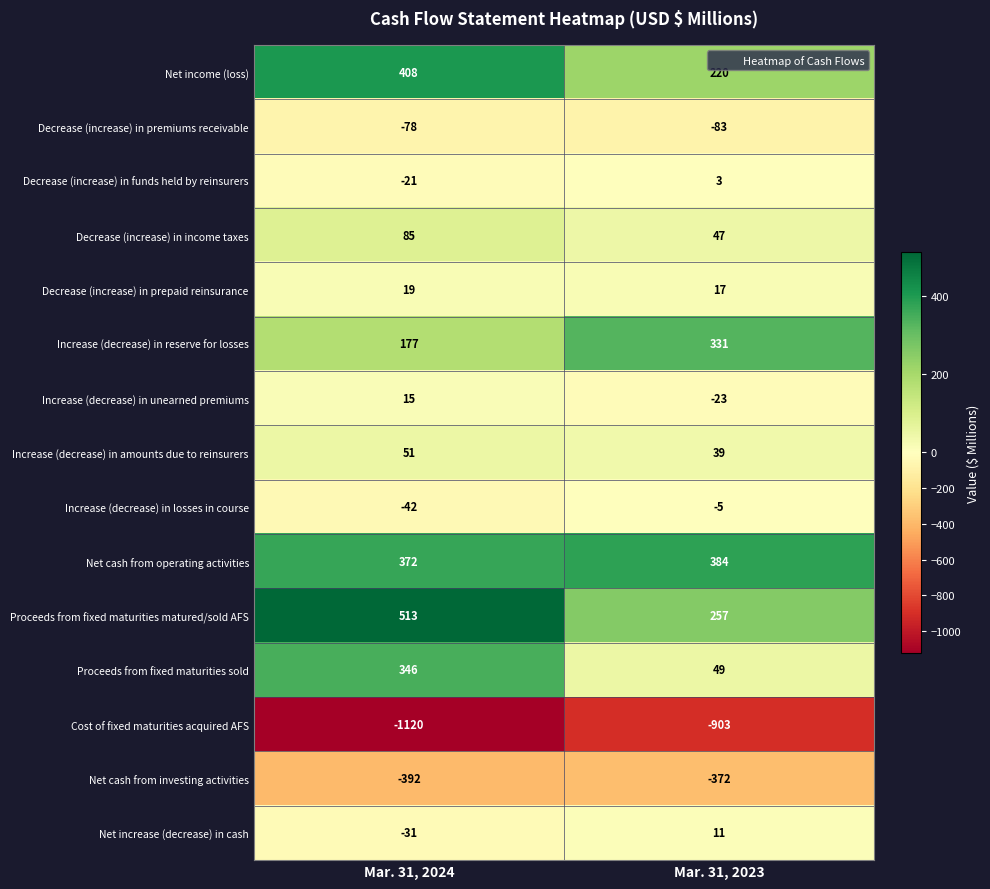

Which series has the largest total across all categories?

Proceeds from fixed maturities matured/sold AFS